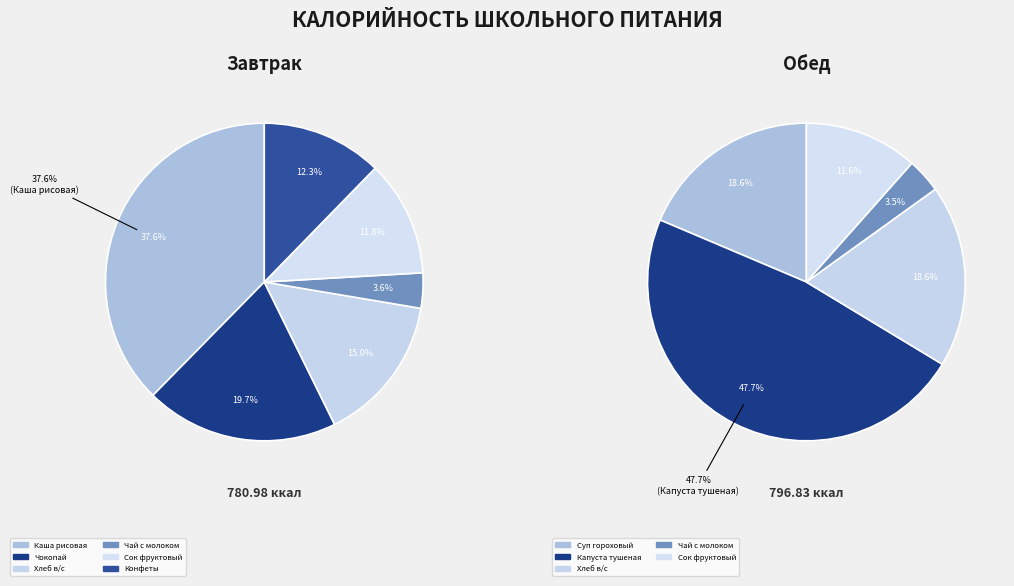

Is there any slice that represents more than half of the pie?

No